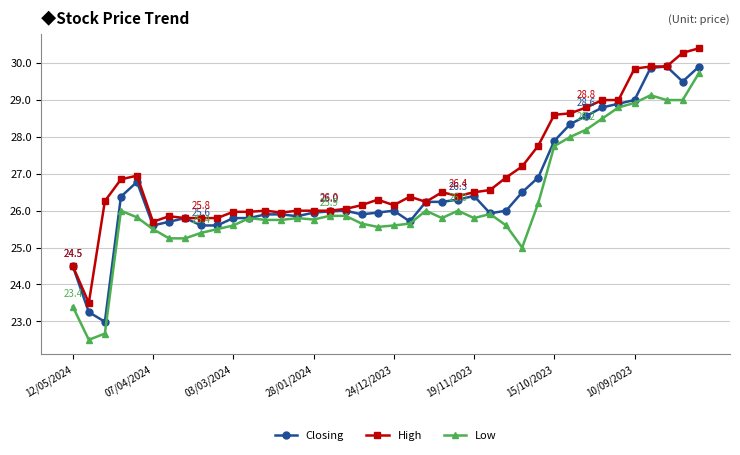

What is the maximum value for Low?

29.7